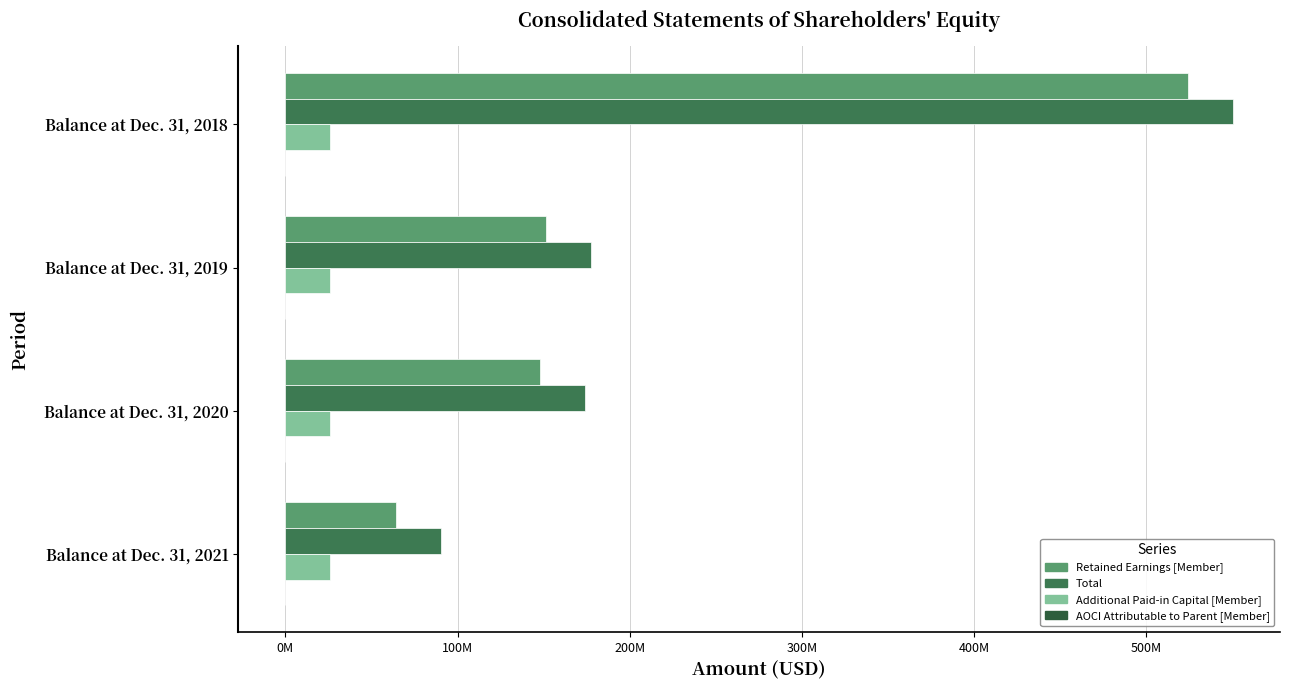

How many series are shown in this chart?

4